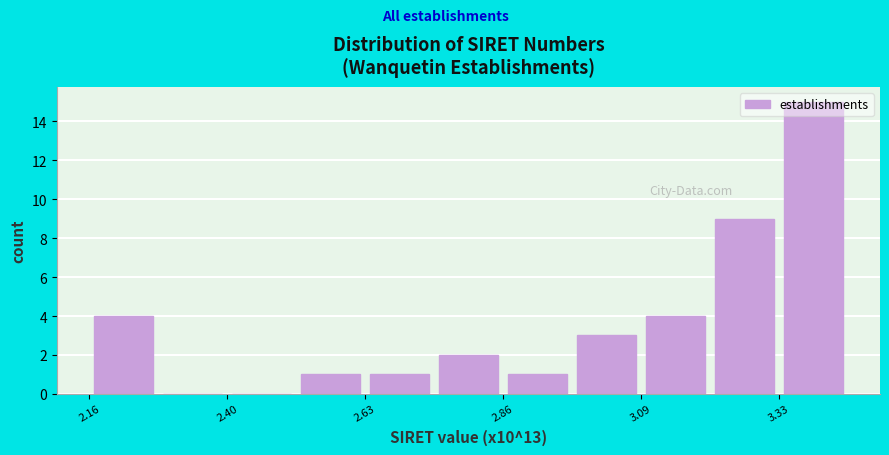

Around what value on the x-axis is the tallest bar? Give the approximate position of its centre, as read against the axis.

3.40